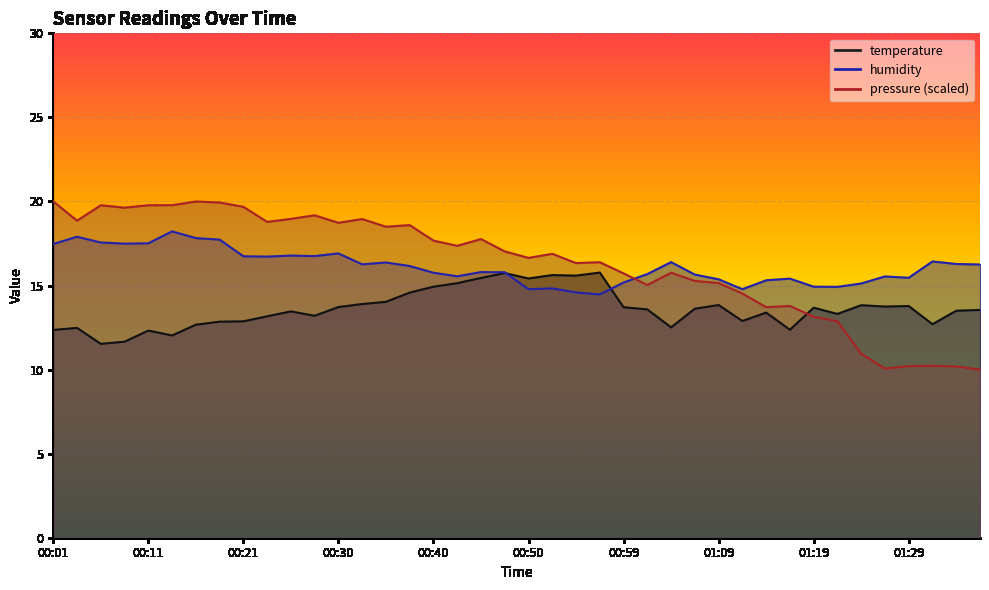

Between which two adjacent categories do temperature and humidity first intersect?

00:47 and 00:50